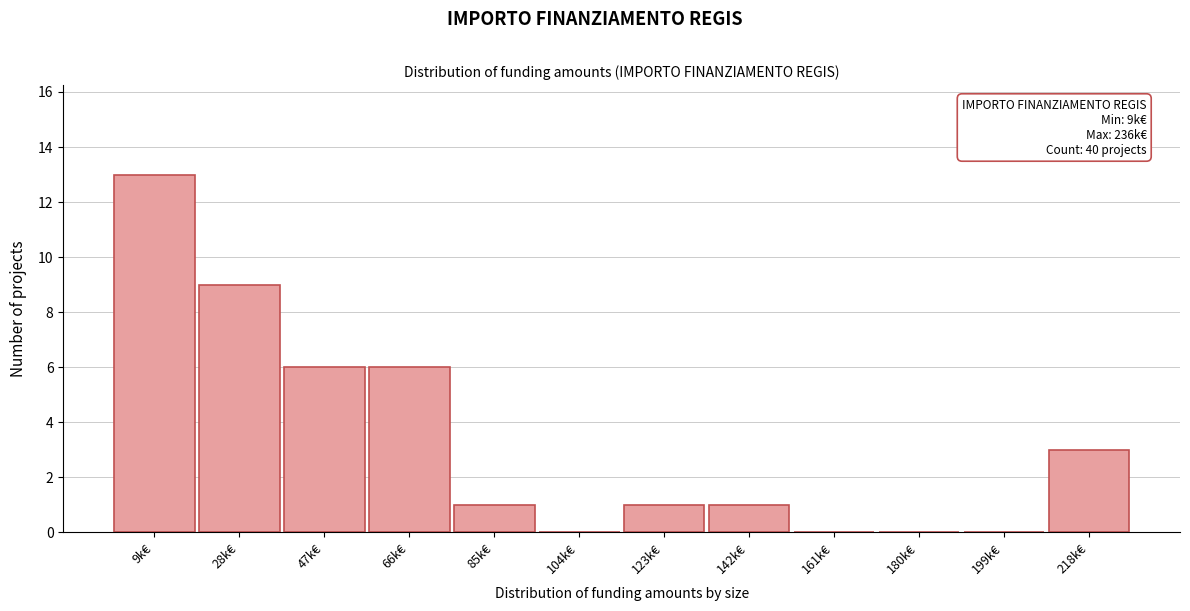

Reading left to right, extract all data points from this chart.

9k€=13	28k€=9	47k€=6	66k€=6	85k€=1	104k€=0	123k€=1	142k€=1	161k€=0	180k€=0	199k€=0	218k€=3